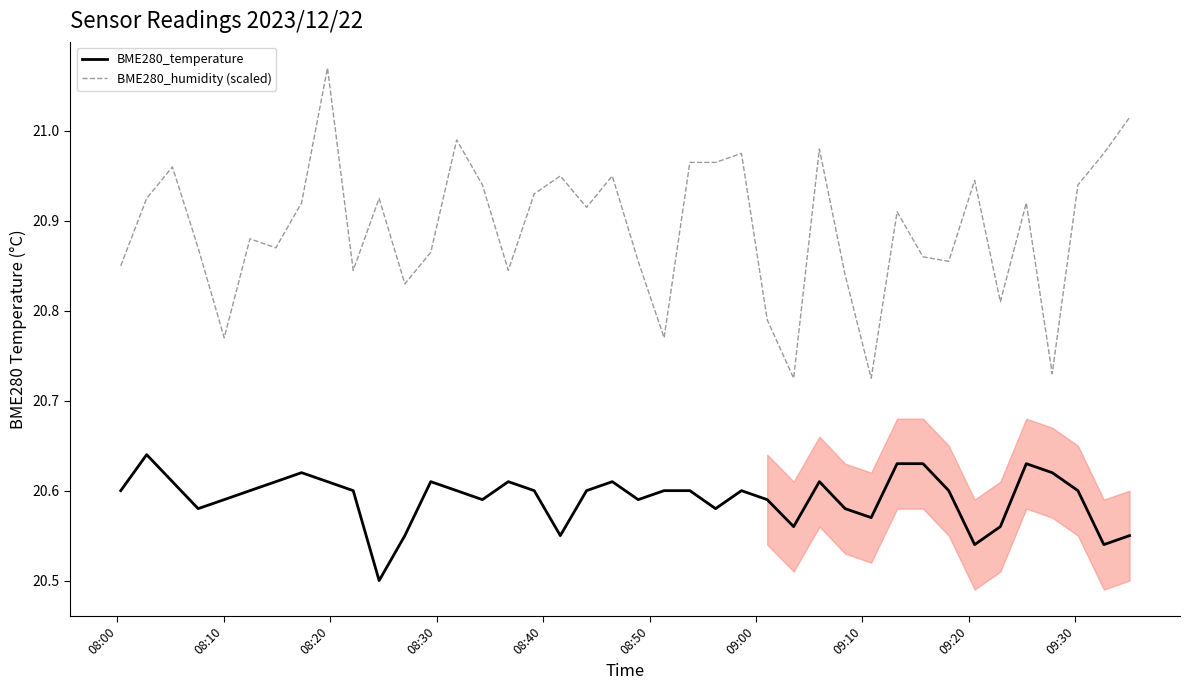

True or false: BME280_temperature and BME280_humidity (scaled) cross at least once.

False